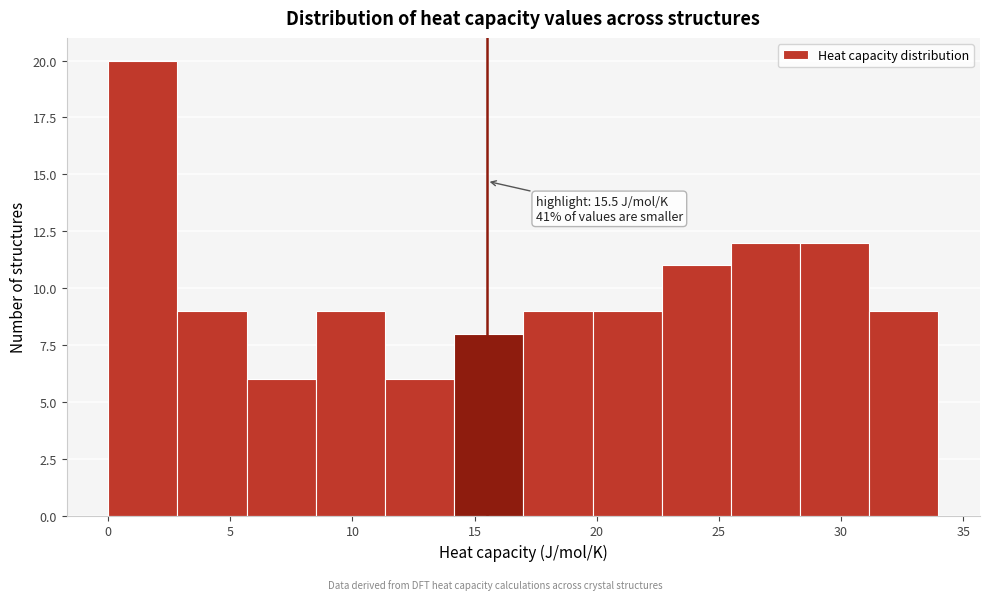

Which range on the x-axis has the tallest bar?

0.0 to 3.0